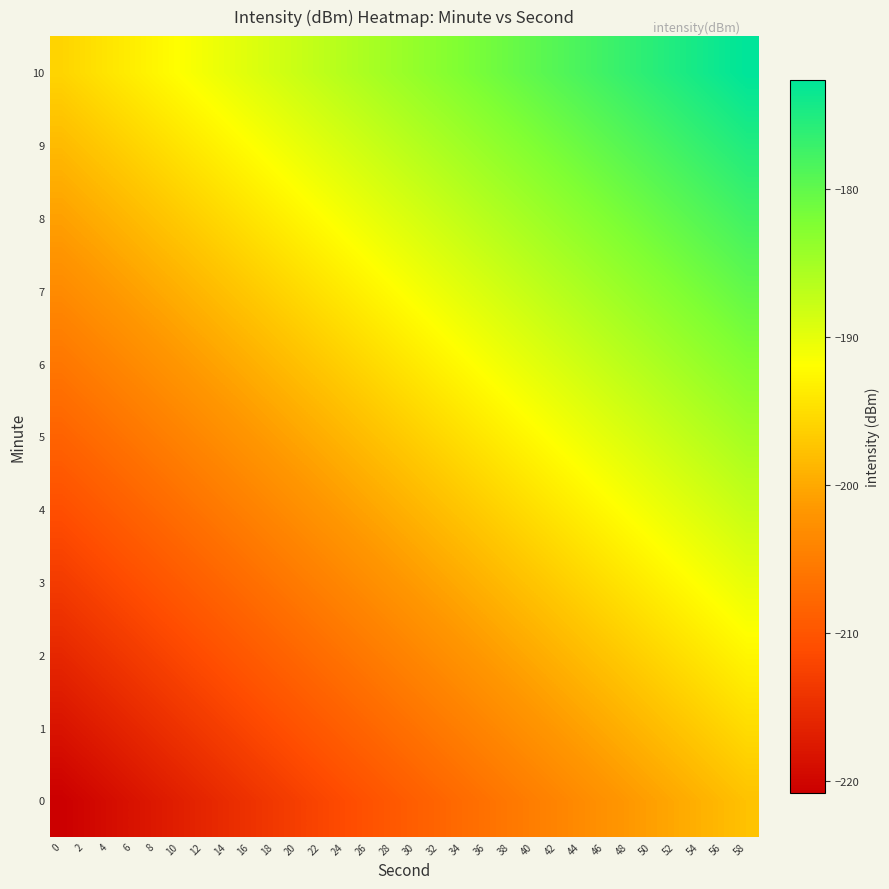

Reading right to left, what are all the values shown in this chart?

0: 58=-197.6	56=-198.4	54=-199.2	52=-200.0	50=-200.8	48=-201.6	46=-202.4	44=-203.2	42=-204.0	40=-204.8	38=-205.6	36=-206.4	34=-207.2	32=-208.0	30=-208.8	28=-209.6	26=-210.4	24=-211.2	22=-212.0	20=-212.8	18=-213.6	16=-214.4	14=-215.2	12=-216.0	10=-216.8	8=-217.6	6=-218.4	4=-219.2	2=-220.0	0=-220.8
1: 58=-195.1	56=-195.9	54=-196.7	52=-197.5	50=-198.3	48=-199.1	46=-199.9	44=-200.7	42=-201.5	40=-202.3	38=-203.1	36=-203.9	34=-204.7	32=-205.5	30=-206.3	28=-207.1	26=-207.9	24=-208.7	22=-209.5	20=-210.3	18=-211.1	16=-211.9	14=-212.7	12=-213.5	10=-214.3	8=-215.1	6=-215.9	4=-216.7	2=-217.5	0=-218.3
2: 58=-192.6	56=-193.4	54=-194.2	52=-195.0	50=-195.8	48=-196.6	46=-197.4	44=-198.2	42=-199.0	40=-199.8	38=-200.6	36=-201.4	34=-202.2	32=-203.0	30=-203.8	28=-204.6	26=-205.4	24=-206.2	22=-207.0	20=-207.8	18=-208.6	16=-209.4	14=-210.2	12=-211.0	10=-211.8	8=-212.6	6=-213.4	4=-214.2	2=-215.0	0=-215.8
3: 58=-190.1	56=-190.9	54=-191.7	52=-192.5	50=-193.3	48=-194.1	46=-194.9	44=-195.7	42=-196.5	40=-197.3	38=-198.1	36=-198.9	34=-199.7	32=-200.5	30=-201.3	28=-202.1	26=-202.9	24=-203.7	22=-204.5	20=-205.3	18=-206.1	16=-206.9	14=-207.7	12=-208.5	10=-209.3	8=-210.1	6=-210.9	4=-211.7	2=-212.5	0=-213.3
4: 58=-187.6	56=-188.4	54=-189.2	52=-190.0	50=-190.8	48=-191.6	46=-192.4	44=-193.2	42=-194.0	40=-194.8	38=-195.6	36=-196.4	34=-197.2	32=-198.0	30=-198.8	28=-199.6	26=-200.4	24=-201.2	22=-202.0	20=-202.8	18=-203.6	16=-204.4	14=-205.2	12=-206.0	10=-206.8	8=-207.6	6=-208.4	4=-209.2	2=-210.0	0=-210.8
5: 58=-185.1	56=-185.9	54=-186.7	52=-187.5	50=-188.3	48=-189.1	46=-189.9	44=-190.7	42=-191.5	40=-192.3	38=-193.1	36=-193.9	34=-194.7	32=-195.5	30=-196.3	28=-197.1	26=-197.9	24=-198.7	22=-199.5	20=-200.3	18=-201.1	16=-201.9	14=-202.7	12=-203.5	10=-204.3	8=-205.1	6=-205.9	4=-206.7	2=-207.5	0=-208.3
6: 58=-182.6	56=-183.4	54=-184.2	52=-185.0	50=-185.8	48=-186.6	46=-187.4	44=-188.2	42=-189.0	40=-189.8	38=-190.6	36=-191.4	34=-192.2	32=-193.0	30=-193.8	28=-194.6	26=-195.4	24=-196.2	22=-197.0	20=-197.8	18=-198.6	16=-199.4	14=-200.2	12=-201.0	10=-201.8	8=-202.6	6=-203.4	4=-204.2	2=-205.0	0=-205.8
7: 58=-180.1	56=-180.9	54=-181.7	52=-182.5	50=-183.3	48=-184.1	46=-184.9	44=-185.7	42=-186.5	40=-187.3	38=-188.1	36=-188.9	34=-189.7	32=-190.5	30=-191.3	28=-192.1	26=-192.9	24=-193.7	22=-194.5	20=-195.3	18=-196.1	16=-196.9	14=-197.7	12=-198.5	10=-199.3	8=-200.1	6=-200.9	4=-201.7	2=-202.5	0=-203.3
8: 58=-177.6	56=-178.4	54=-179.2	52=-180.0	50=-180.8	48=-181.6	46=-182.4	44=-183.2	42=-184.0	40=-184.8	38=-185.6	36=-186.4	34=-187.2	32=-188.0	30=-188.8	28=-189.6	26=-190.4	24=-191.2	22=-192.0	20=-192.8	18=-193.6	16=-194.4	14=-195.2	12=-196.0	10=-196.8	8=-197.6	6=-198.4	4=-199.2	2=-200.0	0=-200.8
9: 58=-175.1	56=-175.9	54=-176.7	52=-177.5	50=-178.3	48=-179.1	46=-179.9	44=-180.7	42=-181.5	40=-182.3	38=-183.1	36=-183.9	34=-184.7	32=-185.5	30=-186.3	28=-187.1	26=-187.9	24=-188.7	22=-189.5	20=-190.3	18=-191.1	16=-191.9	14=-192.7	12=-193.5	10=-194.3	8=-195.1	6=-195.9	4=-196.7	2=-197.5	0=-198.3
10: 58=-172.6	56=-173.4	54=-174.2	52=-175.0	50=-175.8	48=-176.6	46=-177.4	44=-178.2	42=-179.0	40=-179.8	38=-180.6	36=-181.4	34=-182.2	32=-183.0	30=-183.8	28=-184.6	26=-185.4	24=-186.2	22=-187.0	20=-187.8	18=-188.6	16=-189.4	14=-190.2	12=-191.0	10=-191.8	8=-192.6	6=-193.4	4=-194.2	2=-195.0	0=-195.8